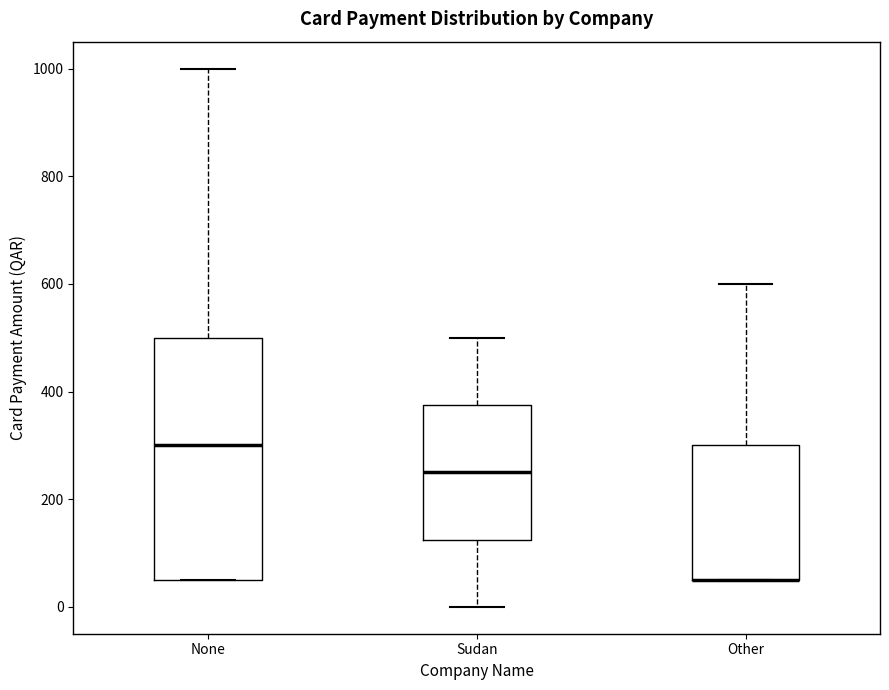

Reading left to right, read every box against the y-axis: the position of its median line, the range the box covers, and the ends of its whiskers. The values are not printed on the chart, so give them approximately, as read against the axis.

None: median 300, box 60 to 500, whiskers 60 to 1000
Sudan: median 260, box 120 to 380, whiskers 0 to 500
Other: median 60 (drawn on the box's lower edge), box 60 to 300, whiskers 60 to 600